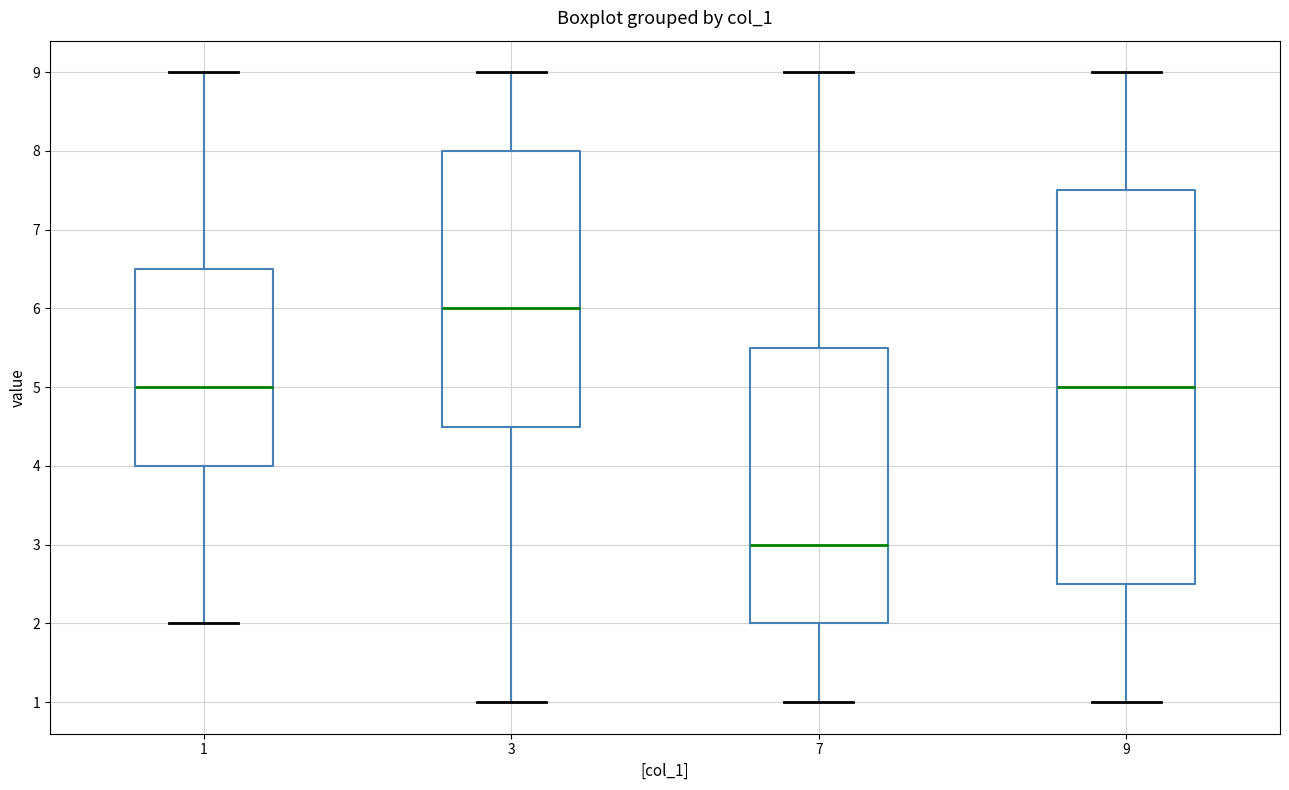

Which box has the lowest median line?

7